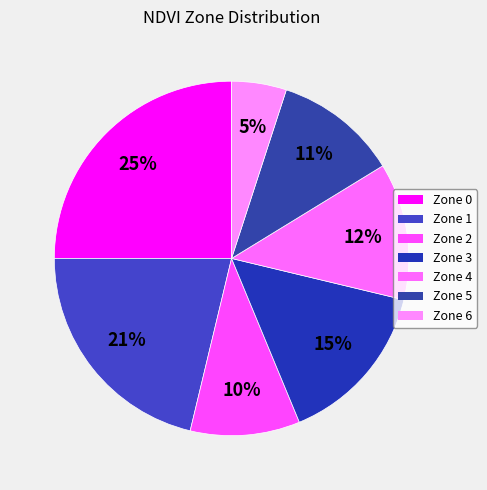

How many segments does this pie chart have?

7